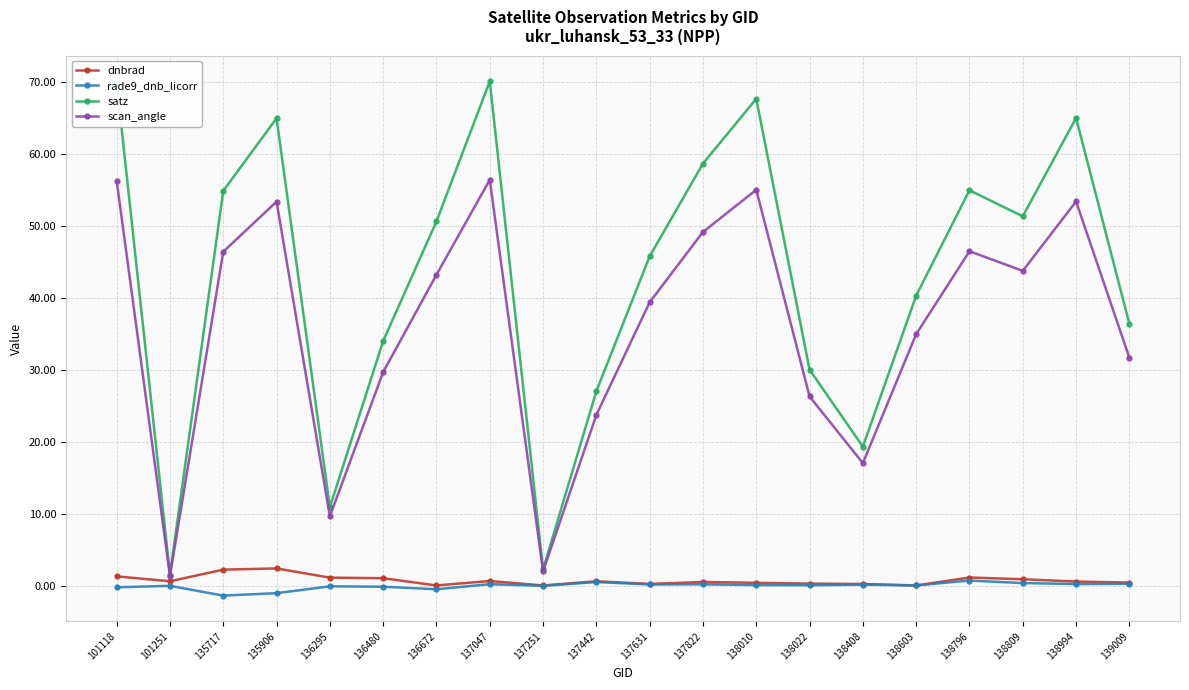

Count the number of data series in this chart.

4